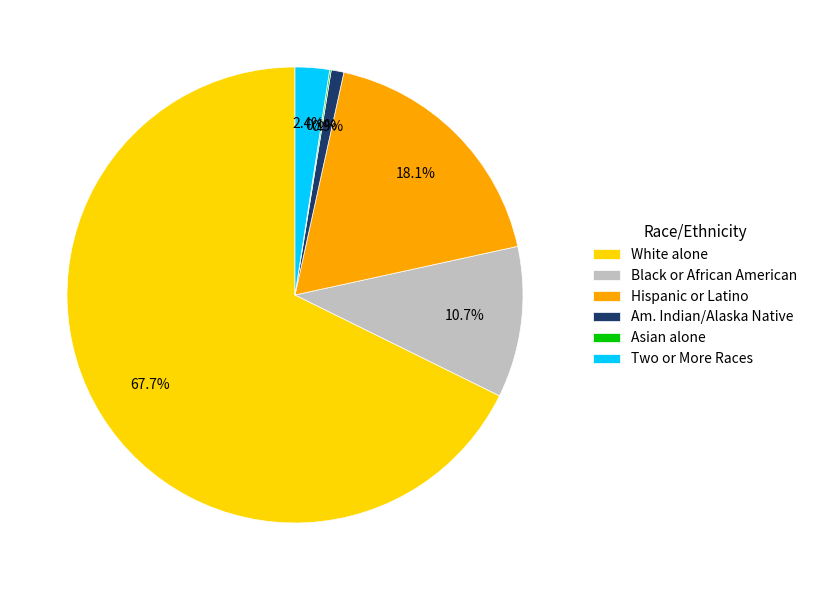

Which has a higher value, Two or More Races or Black or African American?

Black or African American